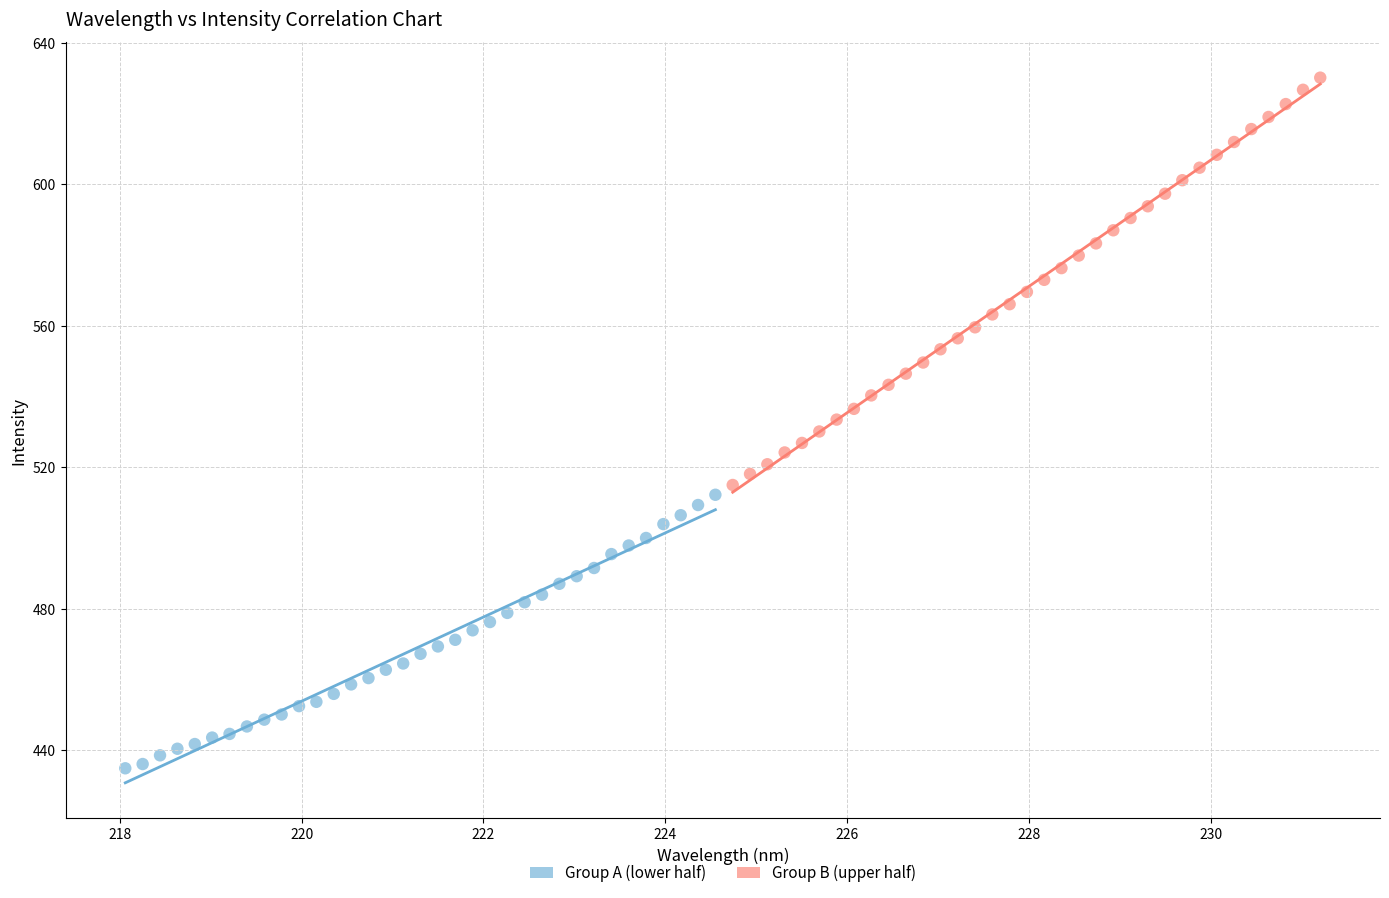

What are all the series names shown in the legend?

Group A (lower half), Group B (upper half)